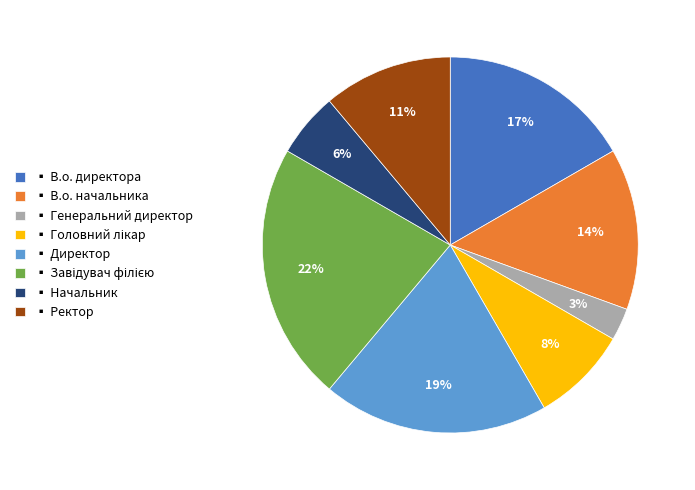

What is the smallest slice in the pie chart?

▪ Генеральний директор